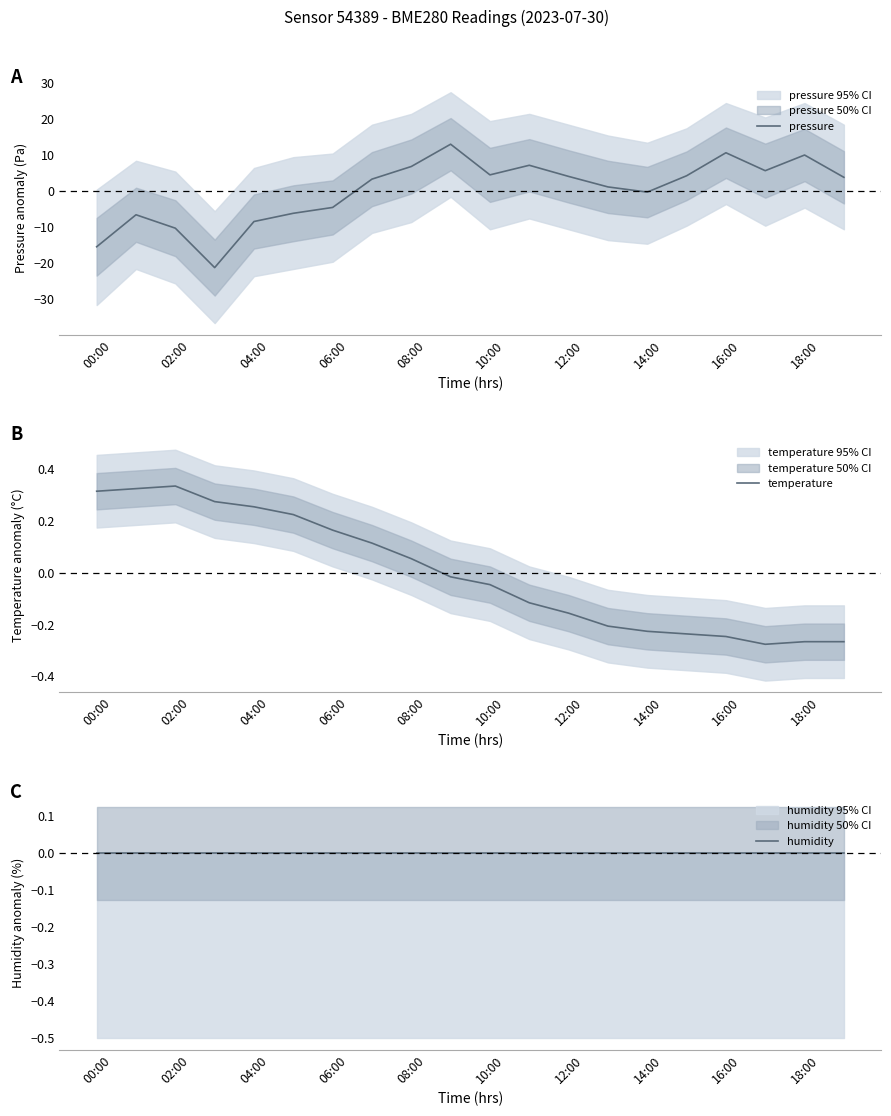

How many interior local valleys does the temperature series have?

1